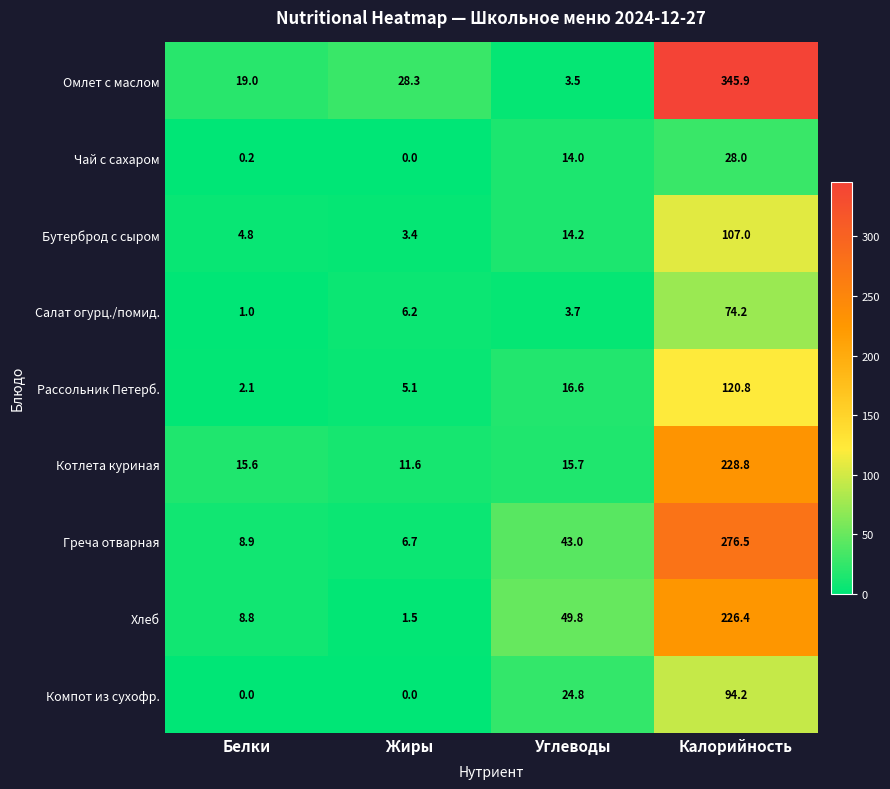

The Компот из сухофр. series shows -47.0 at Жиры. True or false?

False